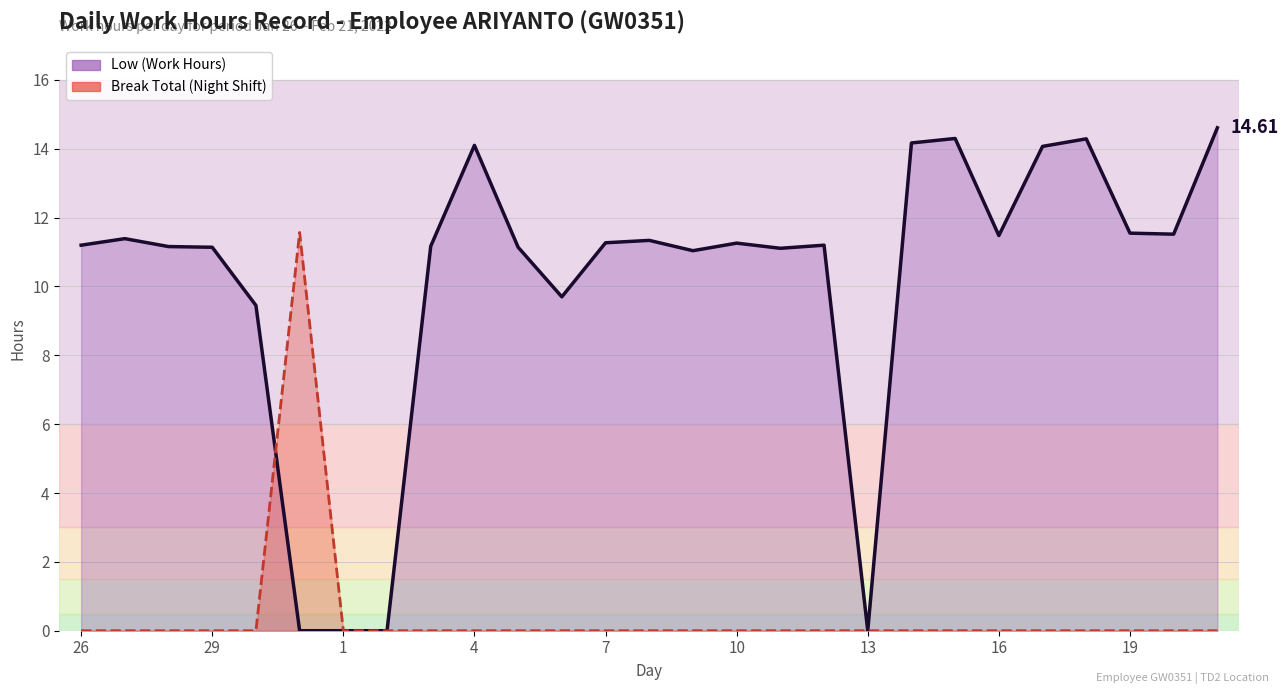

The value of Low (Work Hours) at 17 is 6.9. True or false?

False